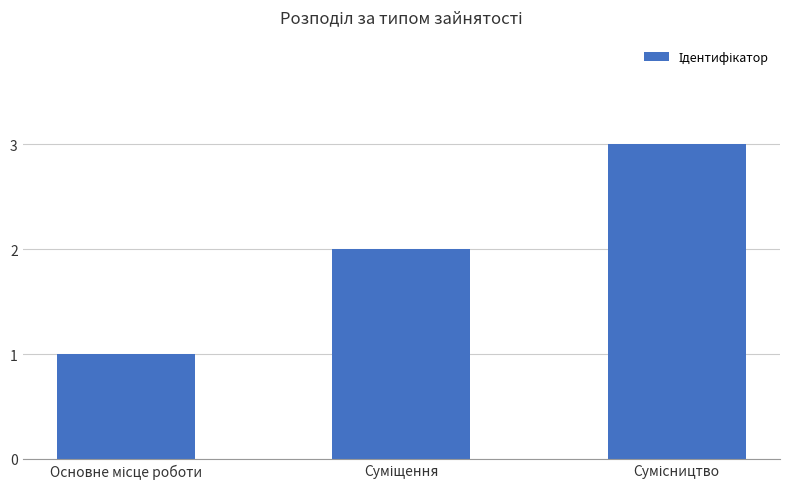

What is the difference between the maximum and minimum values?

2